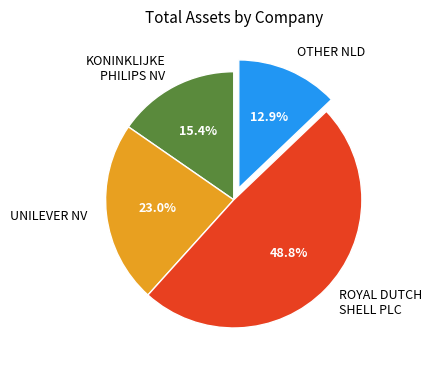

Which category has the biggest portion of the pie?

ROYAL DUTCH SHELL PLC